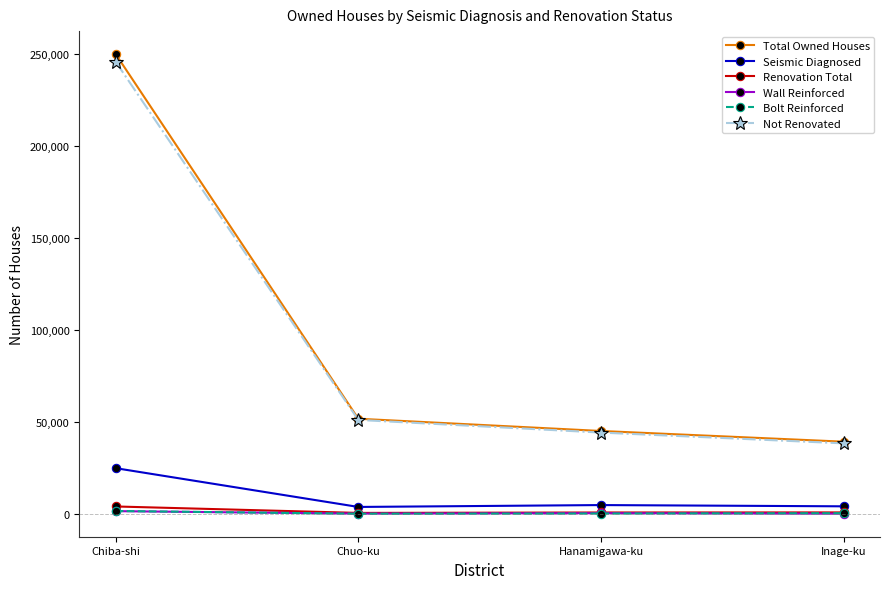

At which category is the sum across all series the highest?

Chiba-shi